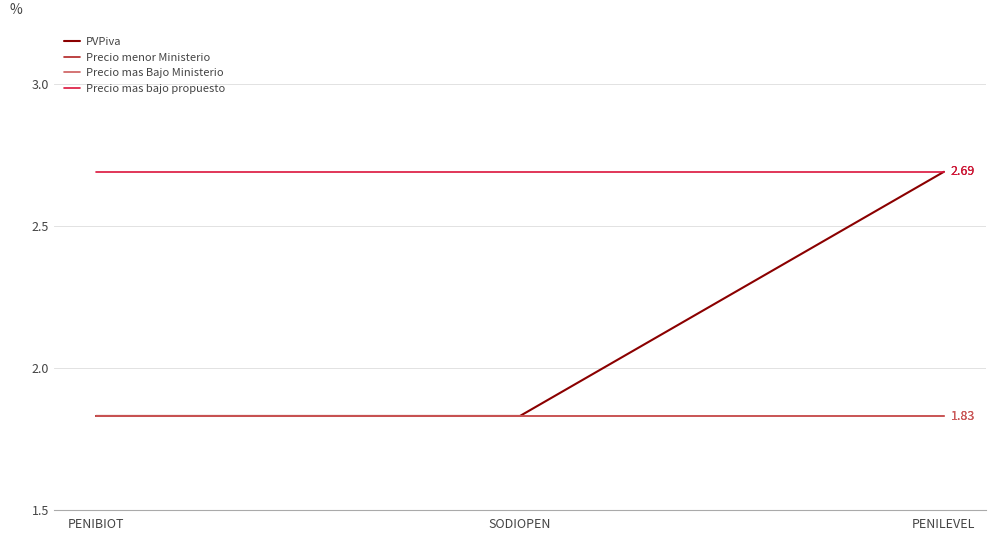

At which category is the sum across all series the highest?

PENILEVEL